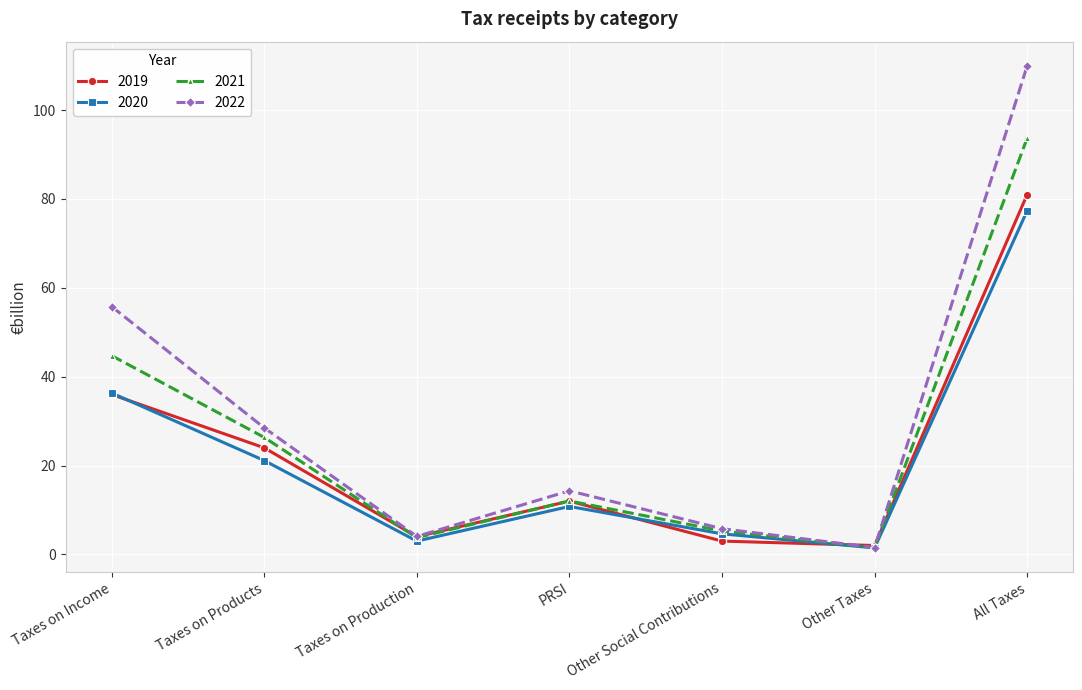

At which category is the sum across all series the highest?

All Taxes